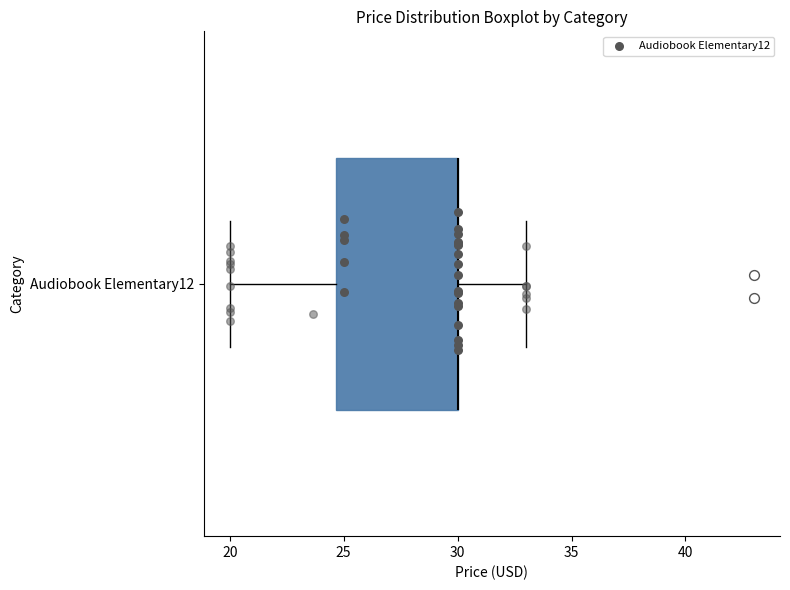

Where is the right edge of the box for Audiobook Elementary12 on the x-axis? The values are not printed on the chart, so give them approximately, as read against the axis.

30.0